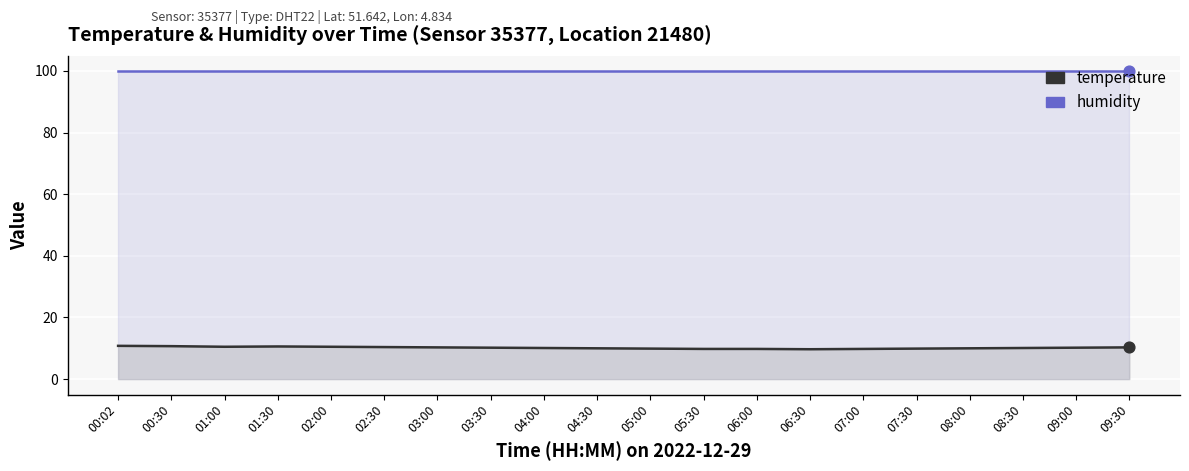

Which series reaches the maximum Y coordinate?

humidity